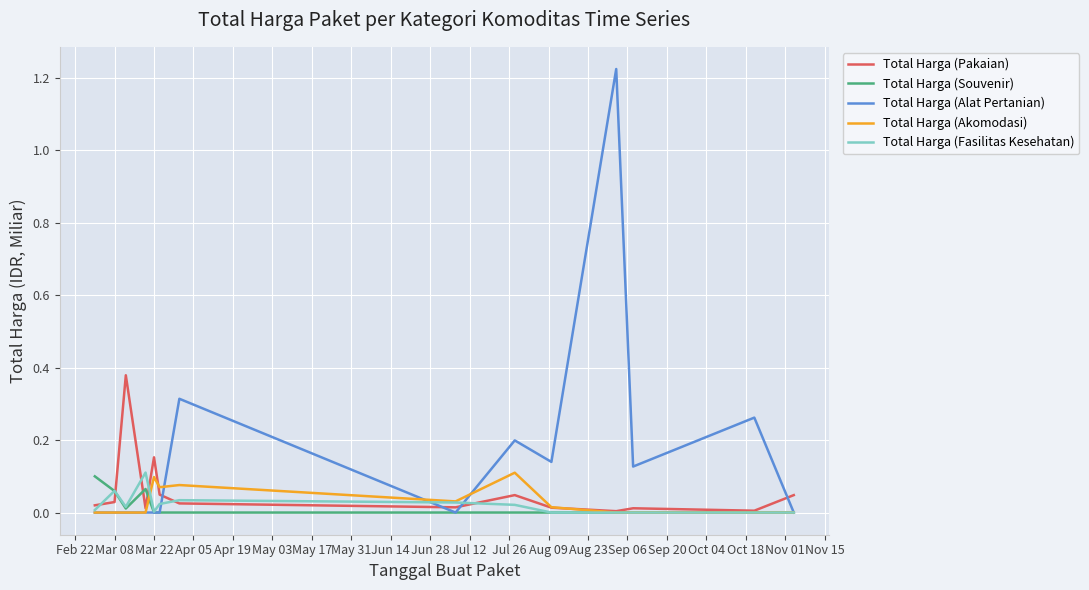

How many lines are shown in the chart?

5